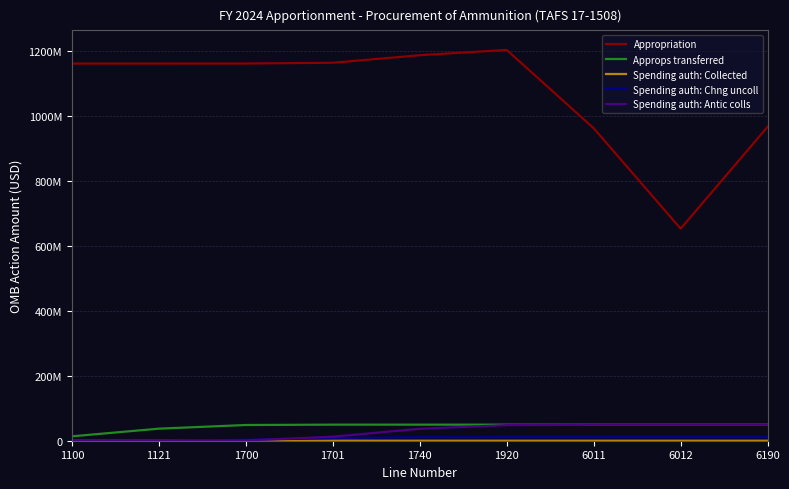

Rank the series at 6012 from lowest to highest value.

Spending auth: Collected, Spending auth: Chng uncoll, Spending auth: Antic colls, Approps transferred, Appropriation